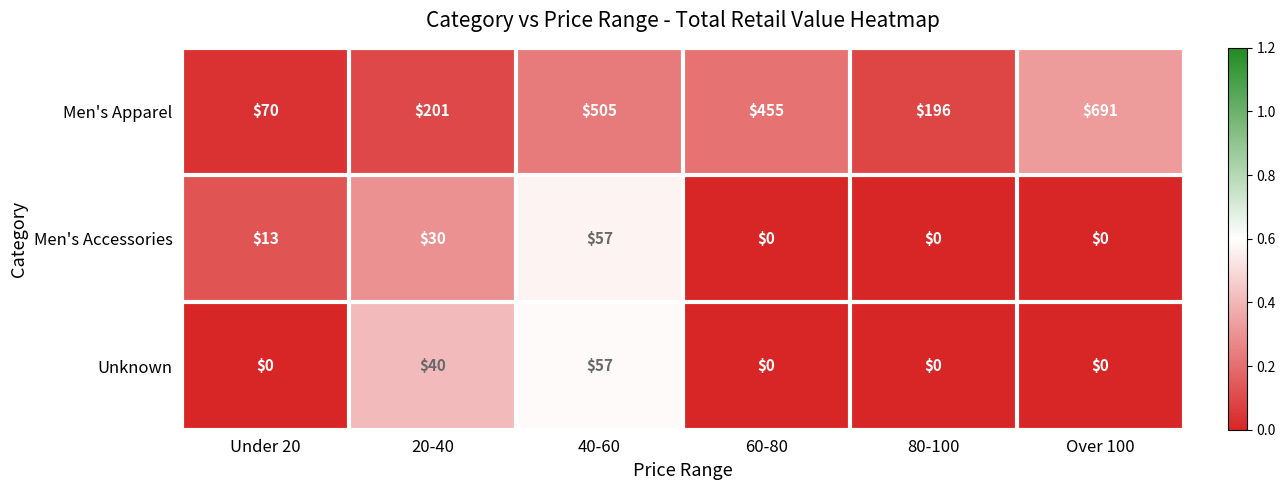

What is the total value across all series at 80-100?

196